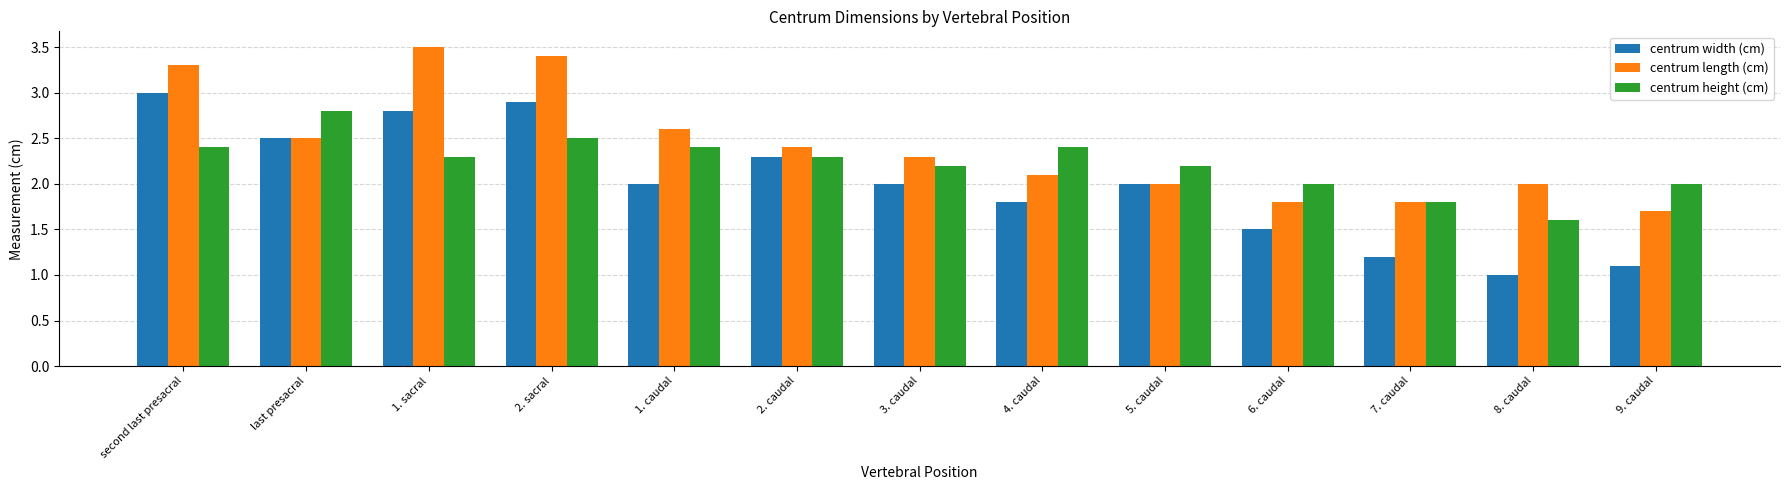

Which series has the largest range (max minus min)?

centrum width (cm)